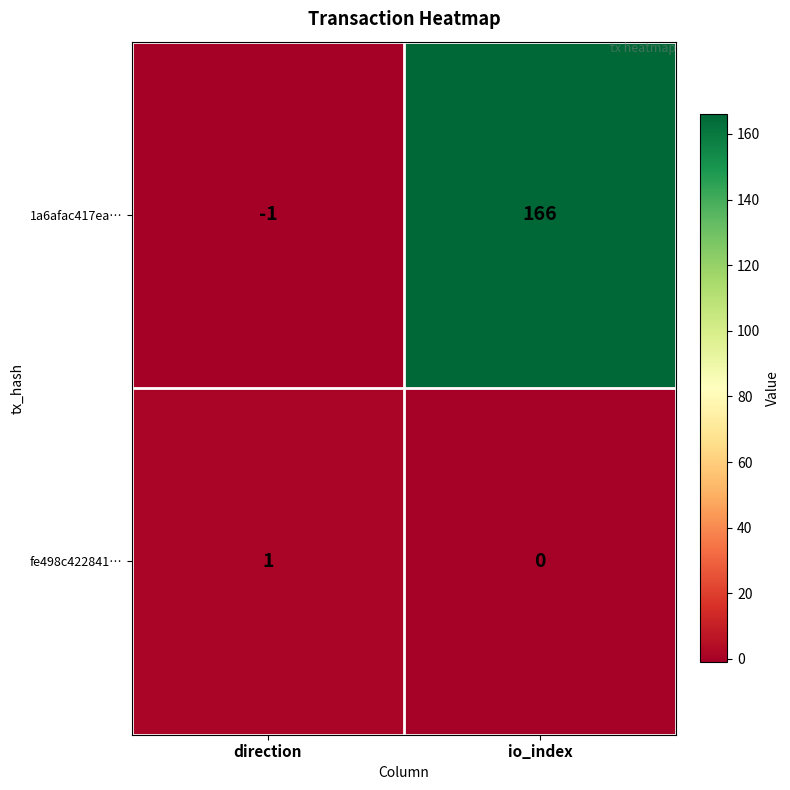

What is the spread (max minus min) of values at direction?

2